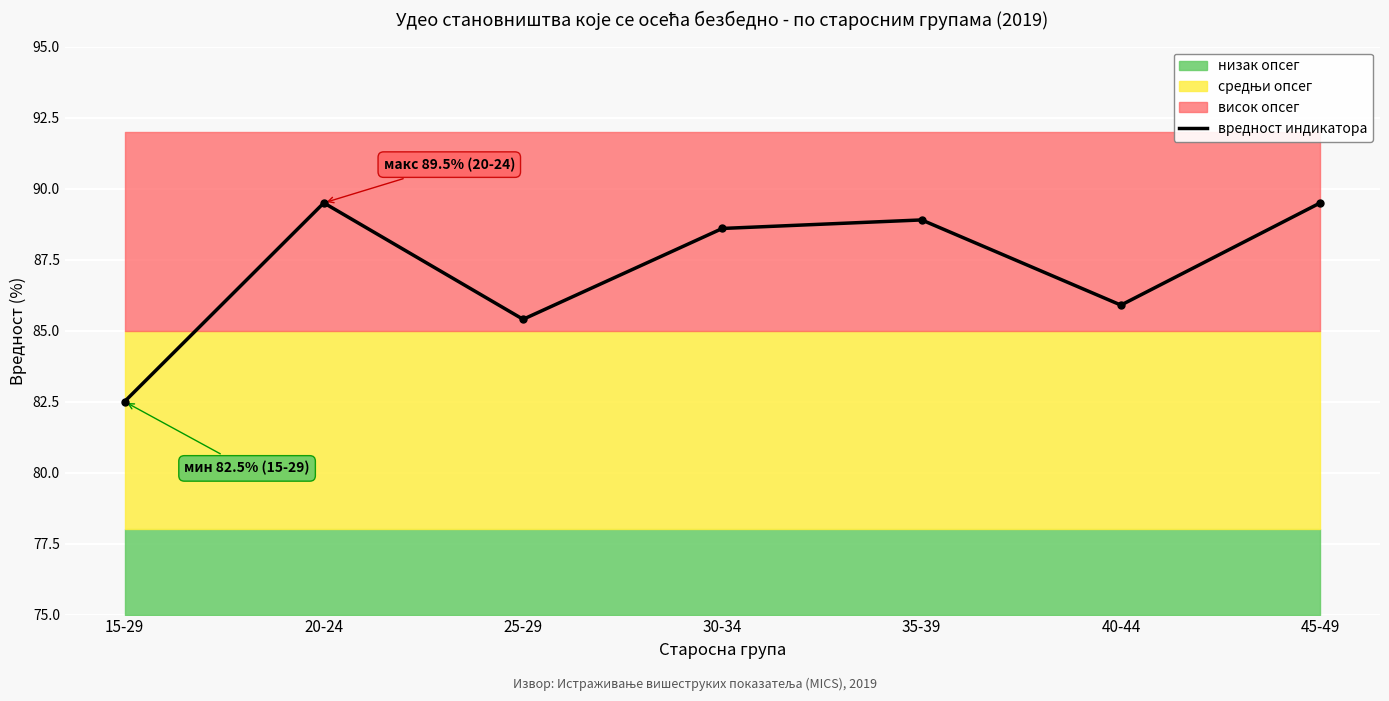

True or false: вредност индикатора has a value of 89.5 at 20-24.

True